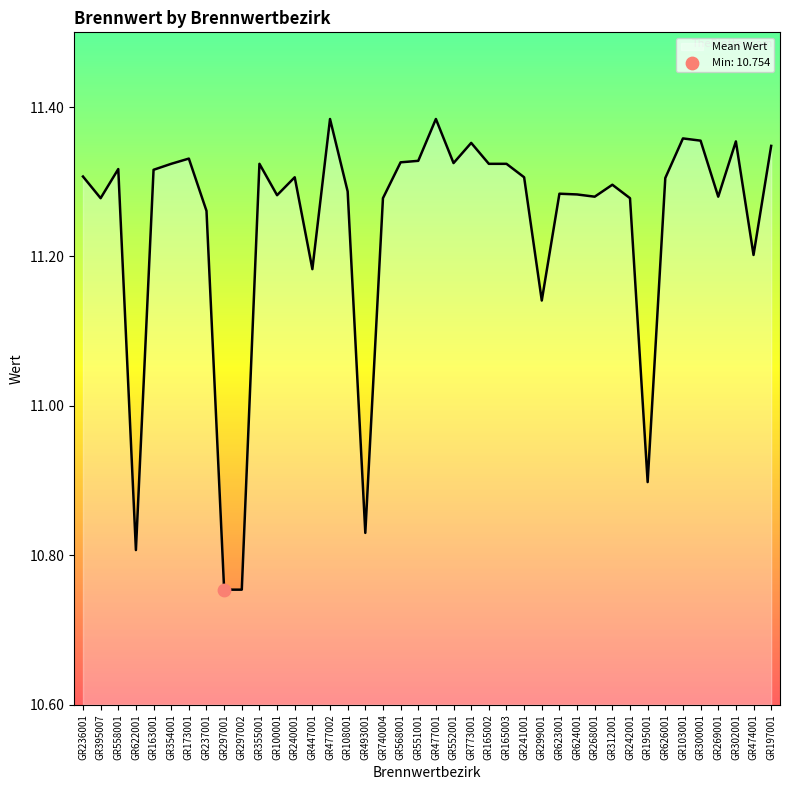

What is the change in value from GR622001 to GR197001?

+0.5